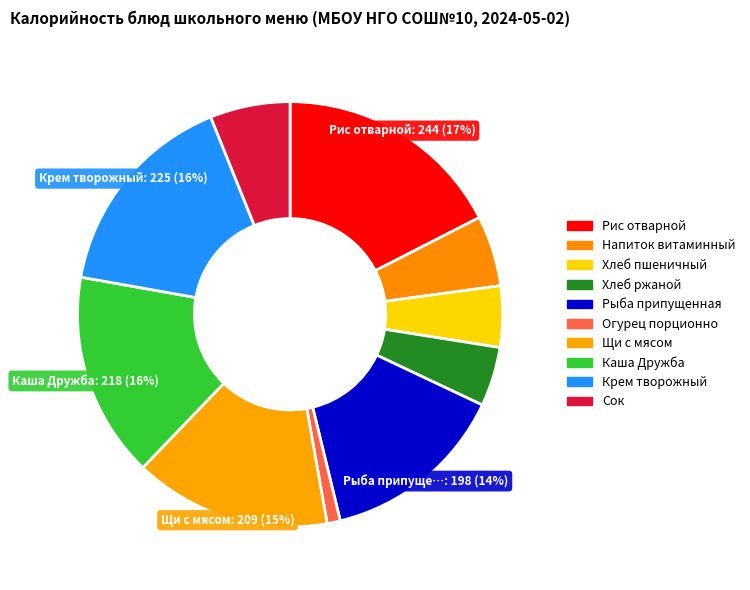

Does Огурец порционно account for over 50% of the chart?

No